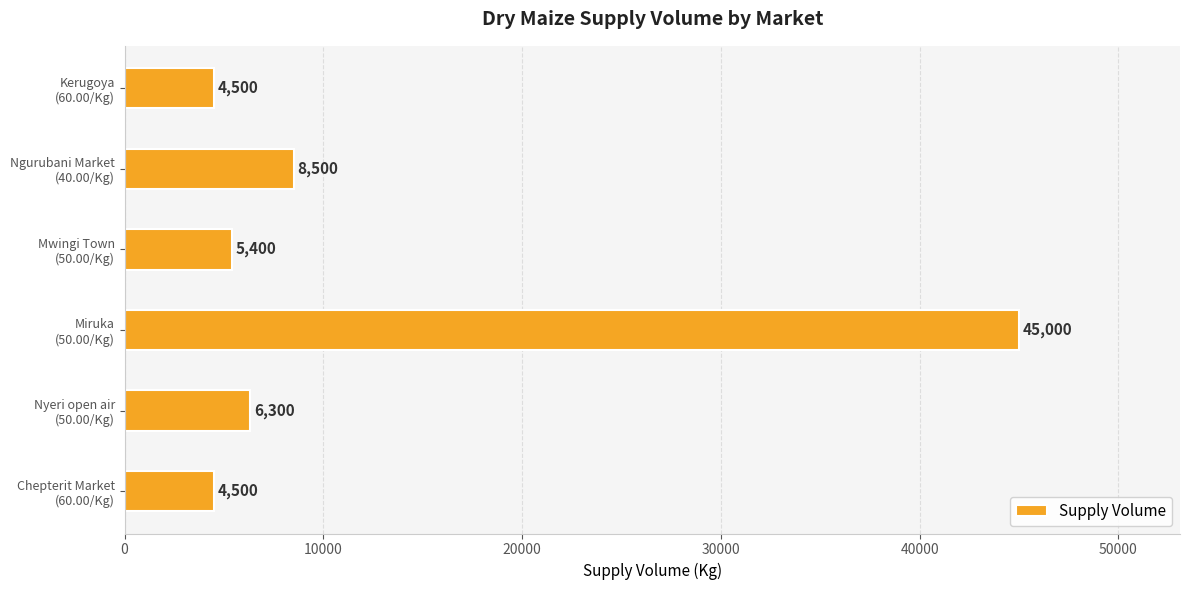

How many bars are there in total?

6